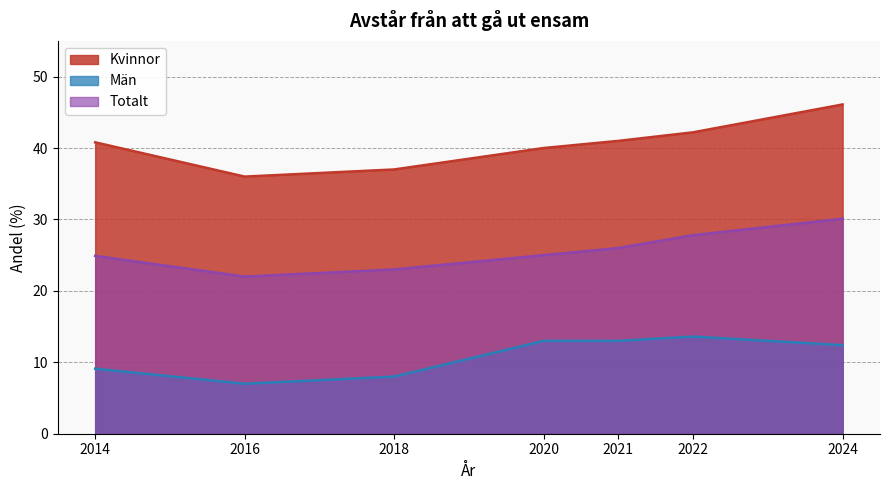

What is the value of the Män point at the 3rd from the left?

8.0